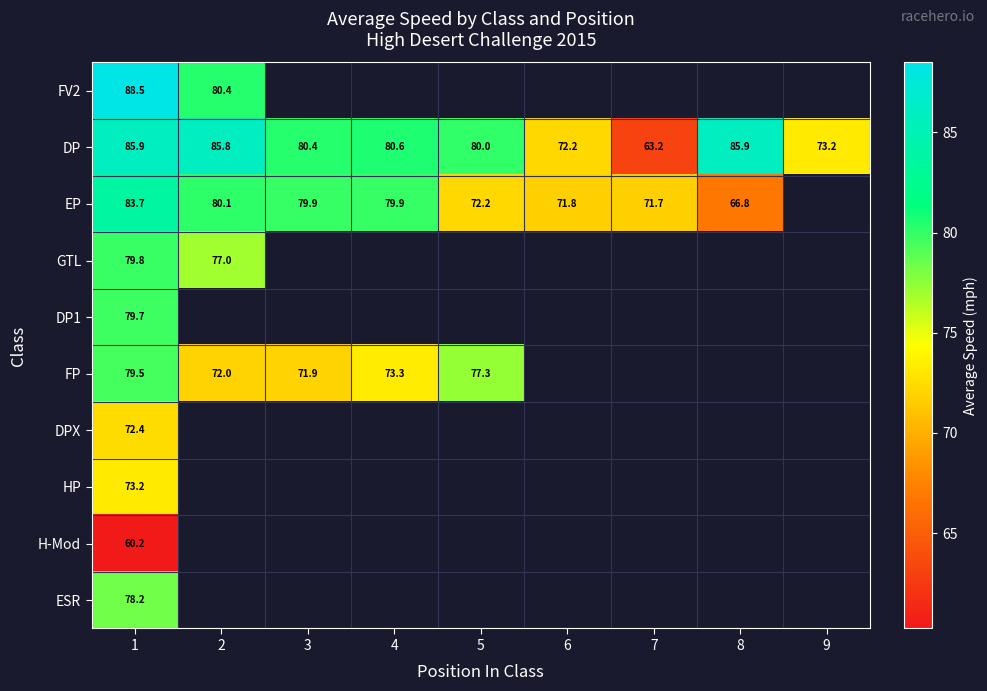

Is the value of FP at 5 greater than the value of DP at 3?

No